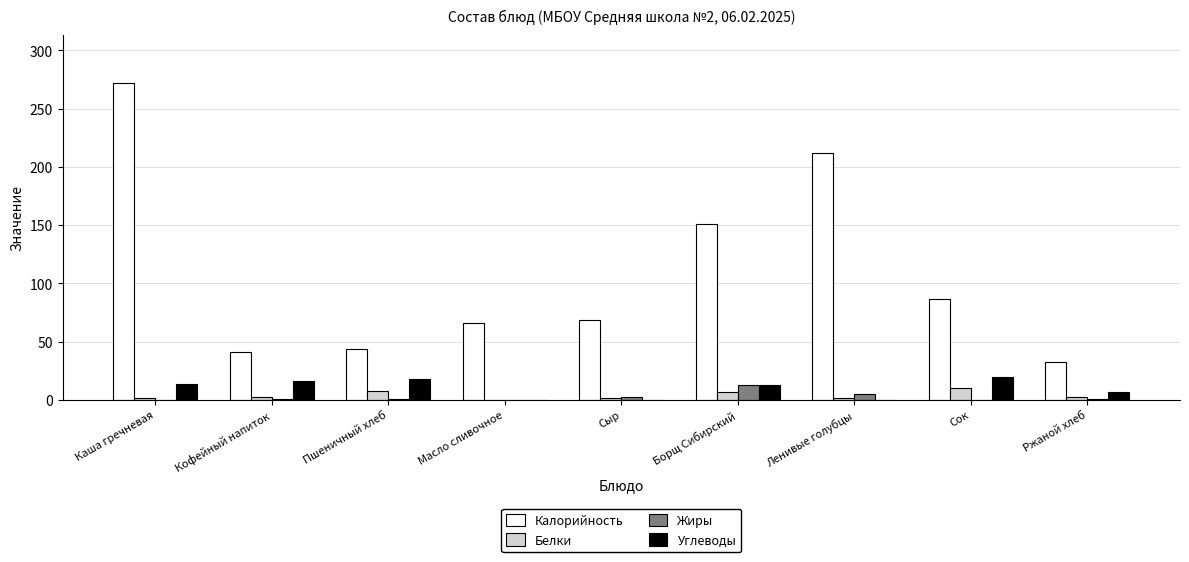

Are the bars grouped side by side (vs. stacked)?

Yes